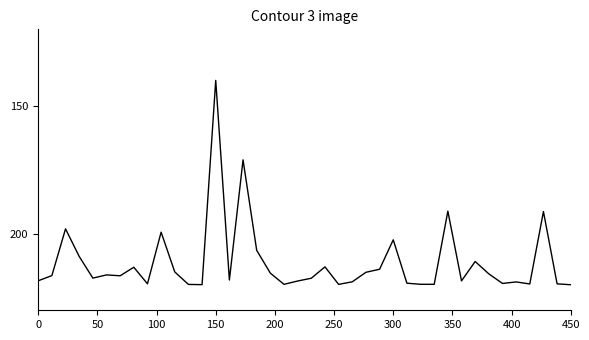

What is the smallest value displayed?

140.0